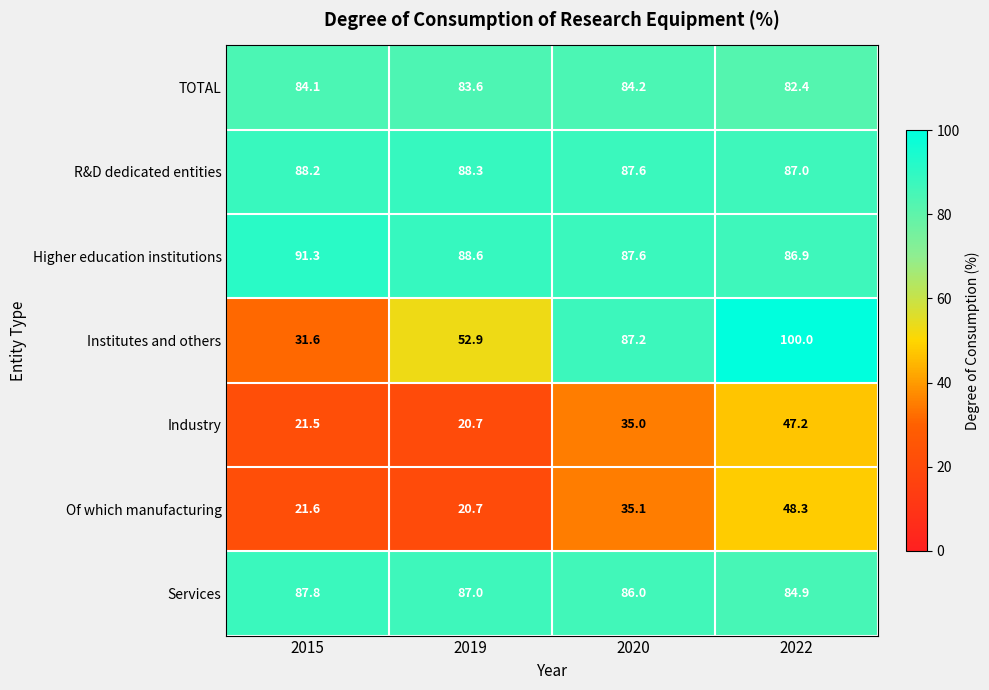

The value of Industry at 2015 is 32.4. True or false?

False